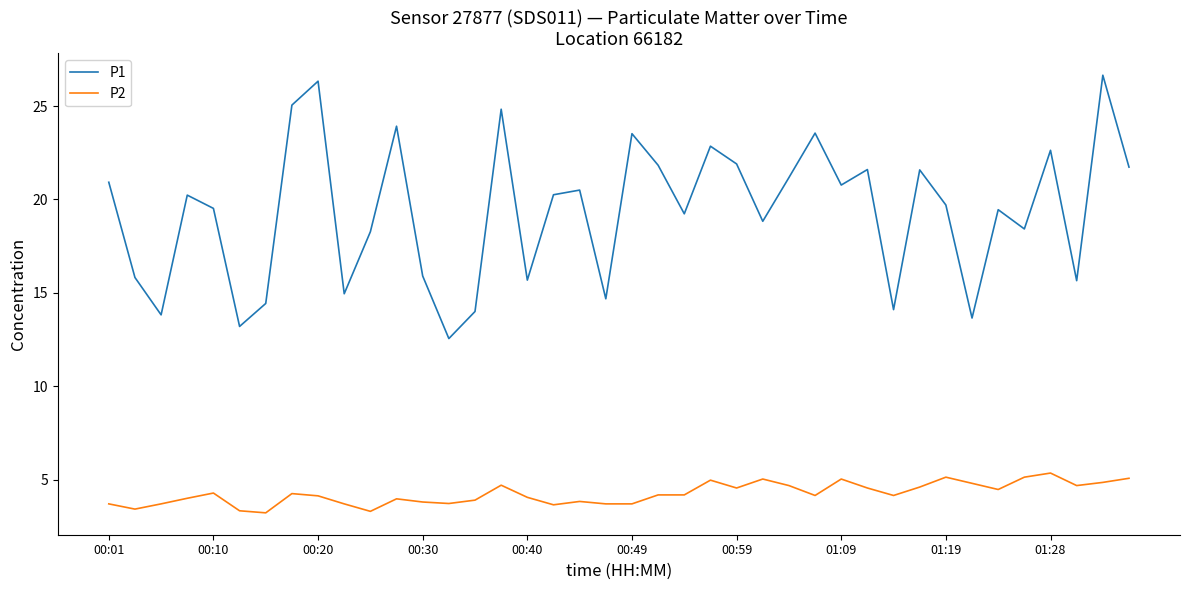

What is the smallest value displayed?

3.2